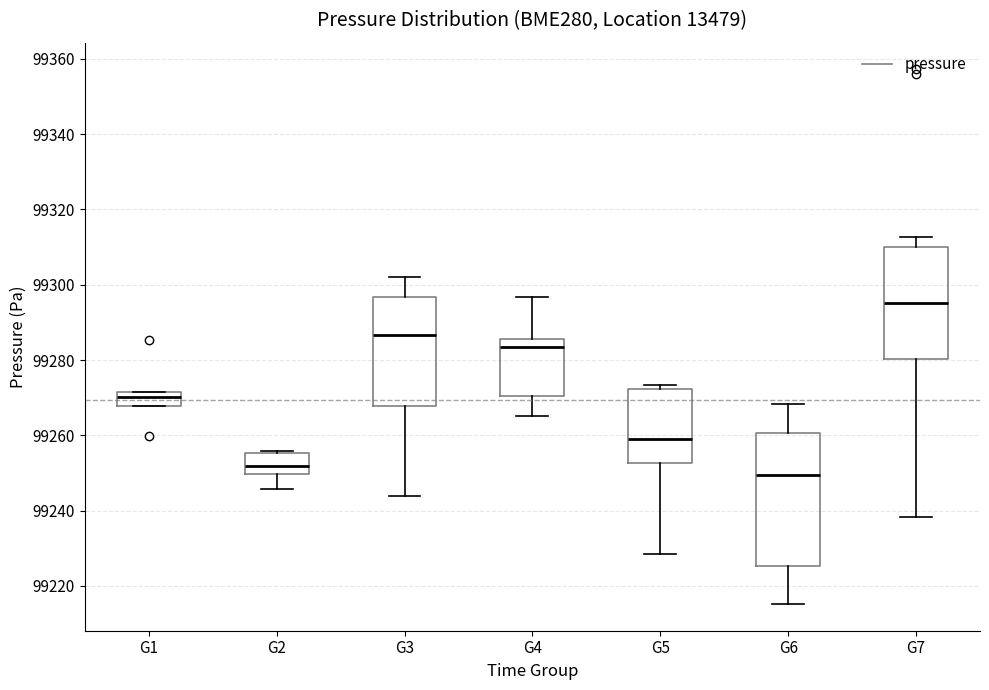

Reading left to right, transcribe this box plot: for each box, give where its median line is, the range the box spans, and where its two whiskers end, as read against the y-axis. The values are not printed on the chart, so give them approximately, as read against the axis.

G1: median 99270, box 99268 to 99272, whiskers 99268 to 99272
G2: median 99252, box 99250 to 99256, whiskers 99246 to 99256
G3: median 99286, box 99268 to 99296, whiskers 99244 to 99302
G4: median 99284, box 99270 to 99286, whiskers 99266 to 99296
G5: median 99260, box 99252 to 99272, whiskers 99228 to 99274
G6: median 99250, box 99226 to 99260, whiskers 99216 to 99268
G7: median 99296, box 99280 to 99310, whiskers 99238 to 99312